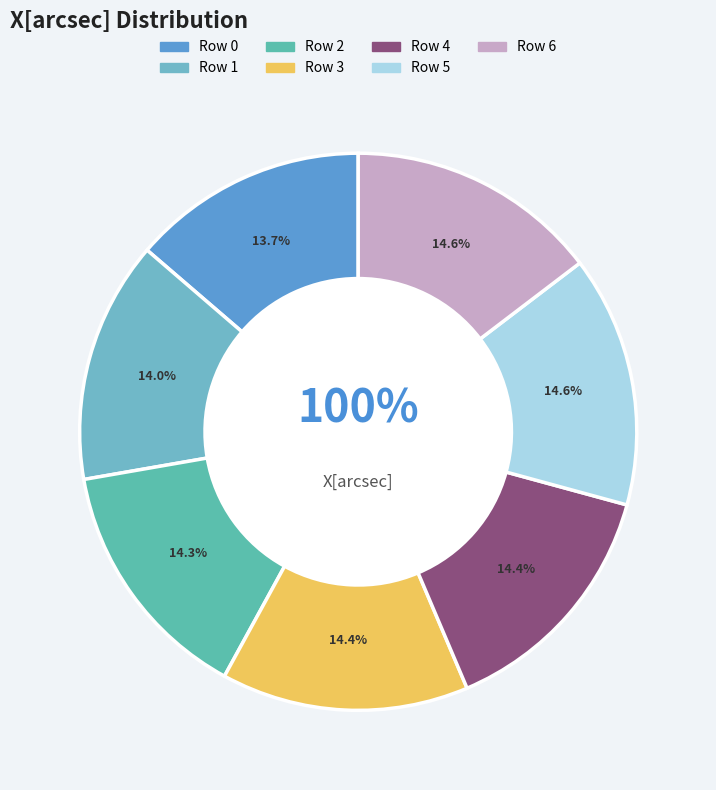

Count the number of slices in the pie.

7